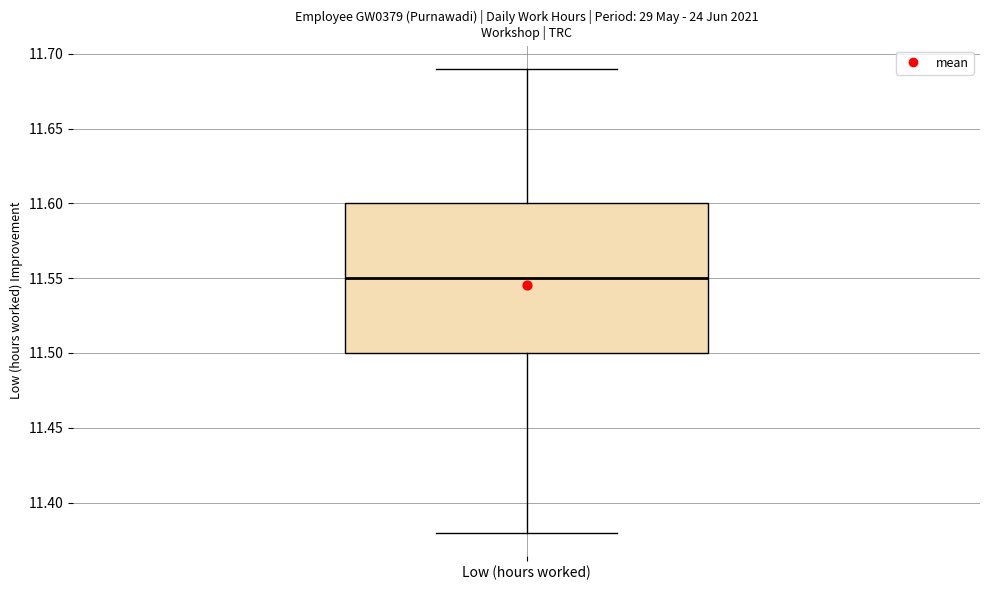

Where does the upper whisker of the box for Low (hours worked) end on the y-axis? The values are not printed on the chart, so give them approximately, as read against the axis.

11.69